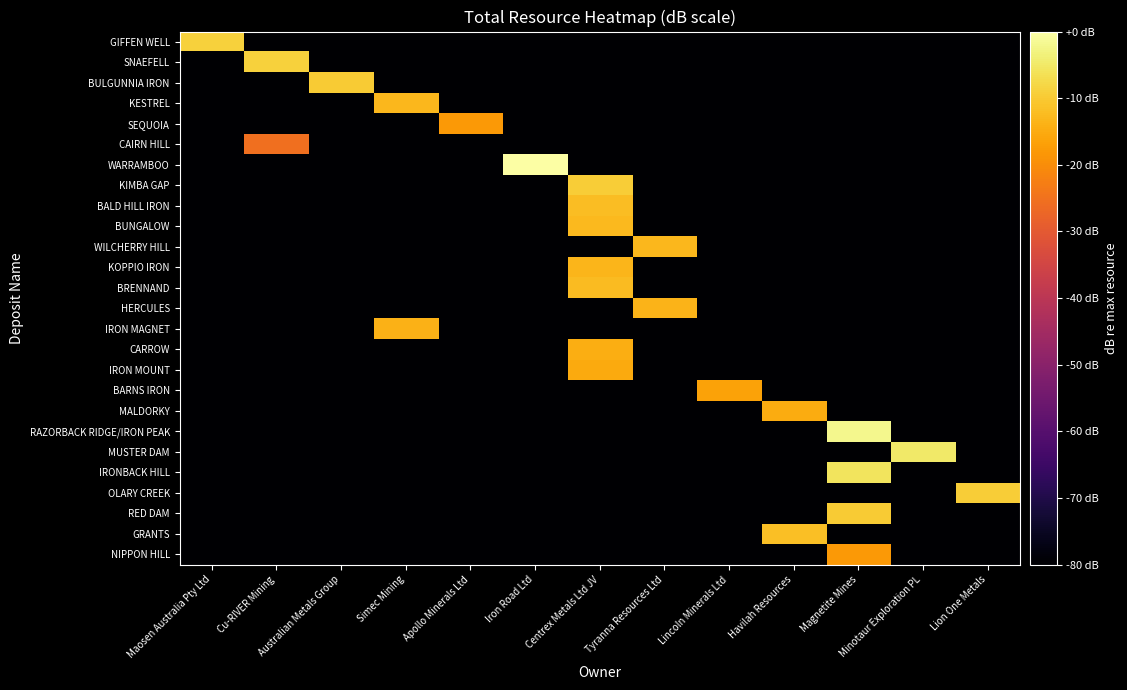

Rank the series at Lion One Metals from highest to lowest value.

OLARY CREEK, GIFFEN WELL, SNAEFELL, BULGUNNIA IRON, KESTREL, SEQUOIA, CAIRN HILL, WARRAMBOO, KIMBA GAP, BALD HILL IRON, BUNGALOW, WILCHERRY HILL, KOPPIO IRON, BRENNAND, HERCULES, IRON MAGNET, CARROW, IRON MOUNT, BARNS IRON, MALDORKY, RAZORBACK RIDGE/IRON PEAK, MUSTER DAM, IRONBACK HILL, RED DAM, GRANTS, NIPPON HILL